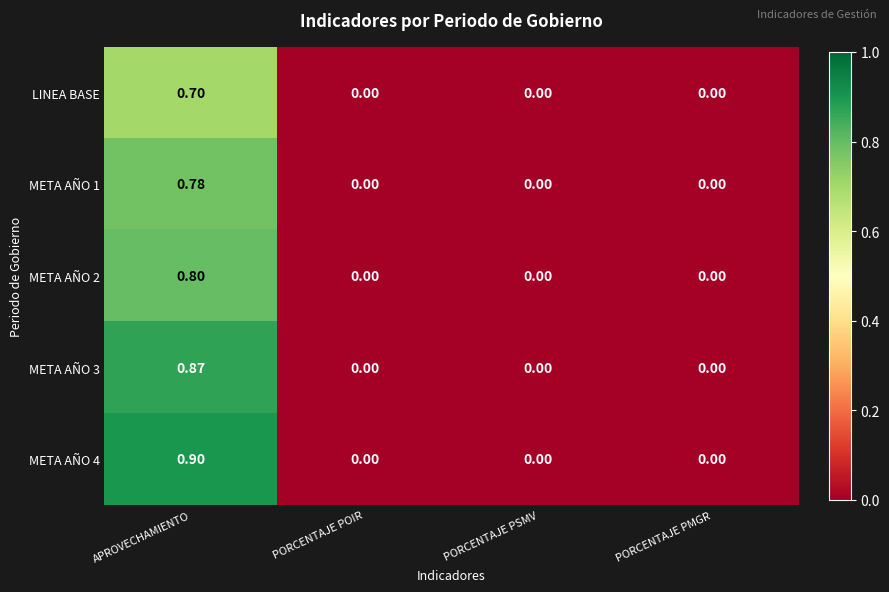

At which category does the chart reach its peak across all series?

APROVECHAMIENTO